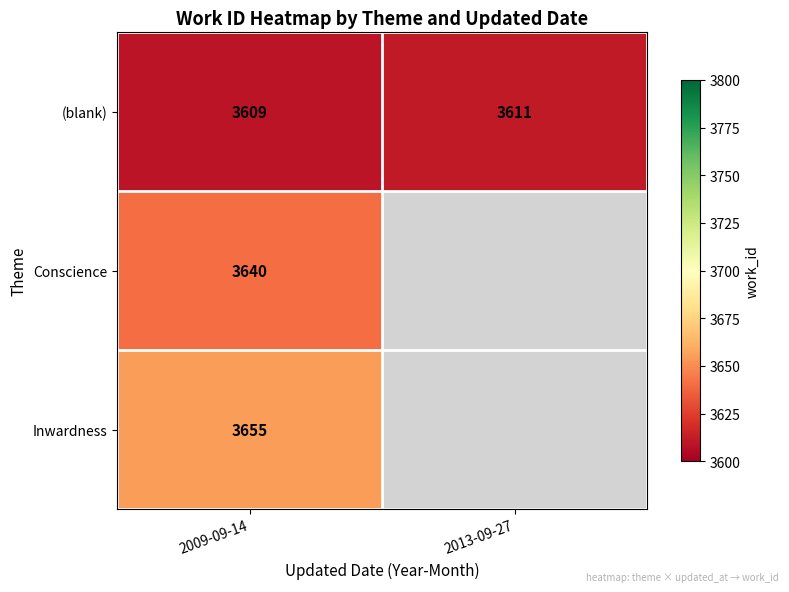

What is the difference between the highest and lowest values at 2009-09-14?

46